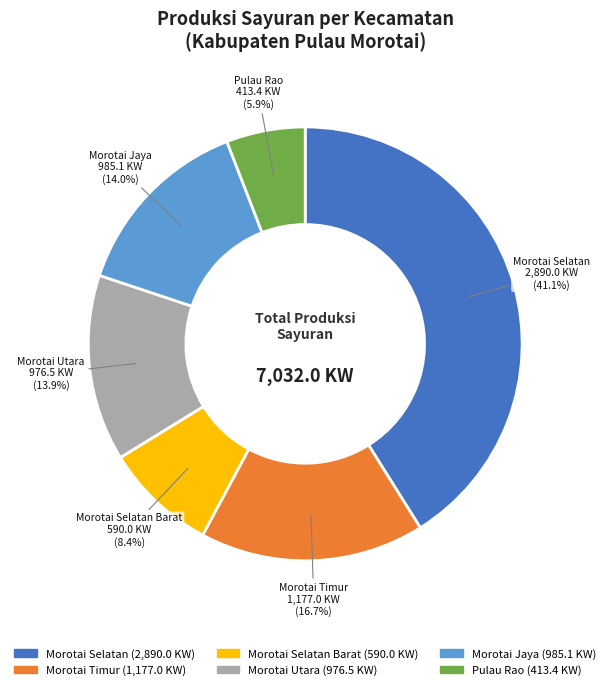

The Pulau Rao slice represents 11% of the pie. True or false?

False